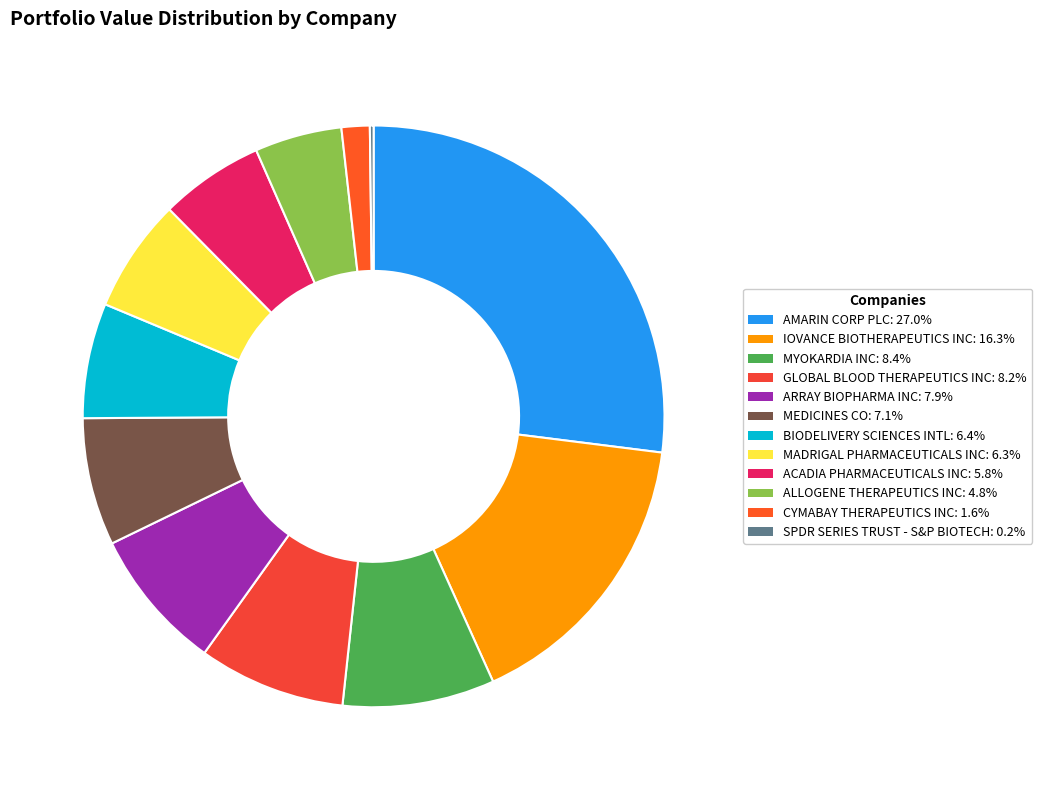

Is MEDICINES CO the majority of the pie?

No